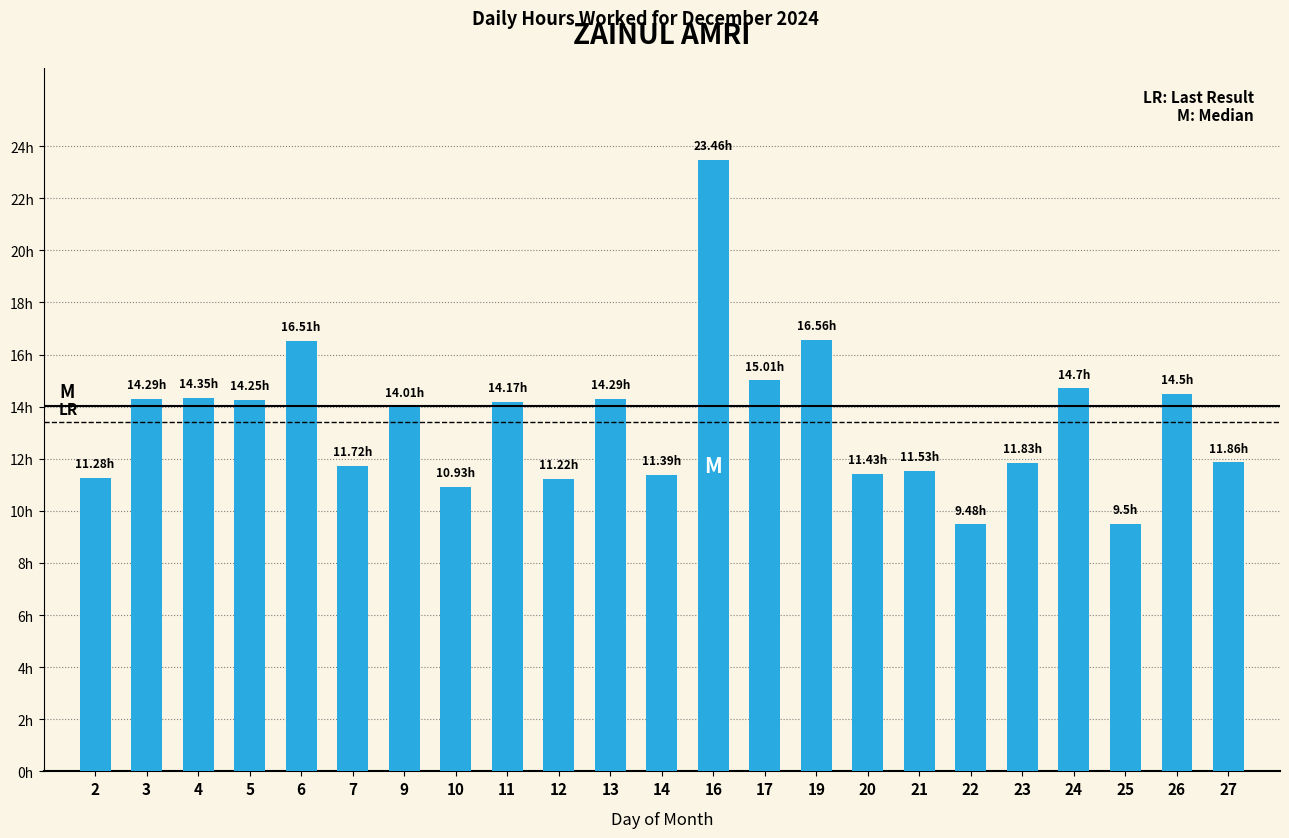

What is the sum of the values at 2 and 21?

22.8